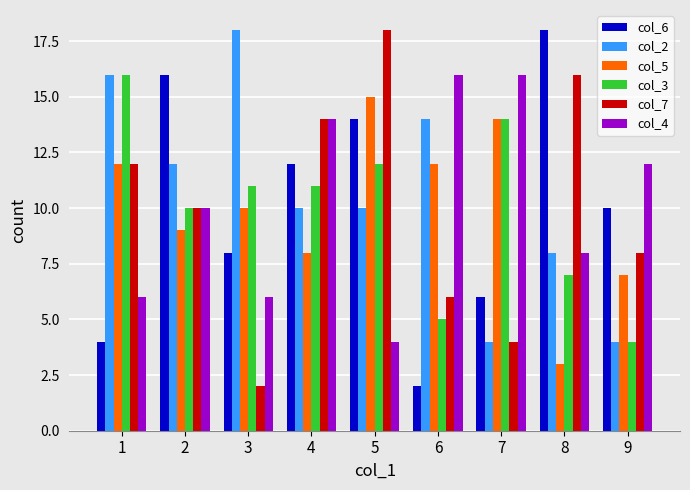

At which label does col_7 first exceed 10?

1